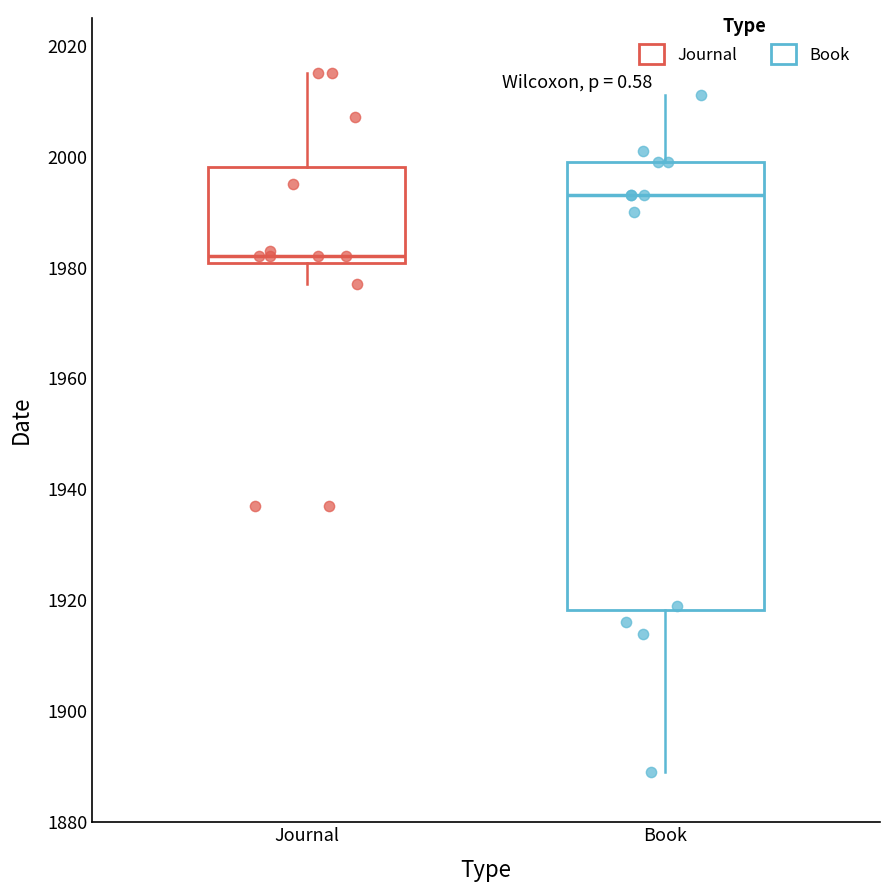

Which box has the highest median line?

Book